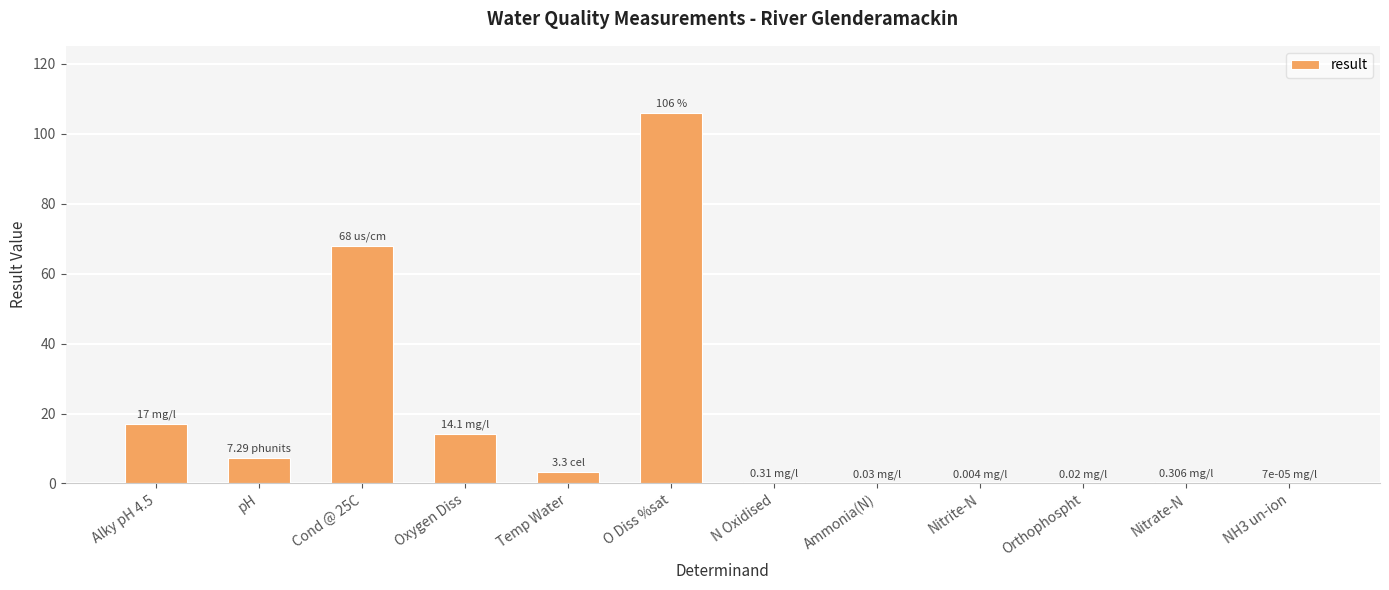

Between Alky pH 4.5 and Oxygen Diss, which is larger?

Alky pH 4.5